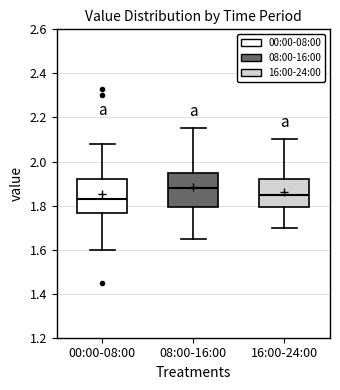

Reading left to right, transcribe this box plot: for each box, give where its median line is, the range the box spans, and where its two whiskers end, as read against the y-axis. The values are not printed on the chart, so give them approximately, as read against the axis.

00:00-08:00: median 1.84, box 1.76 to 1.92, whiskers 1.60 to 2.08
08:00-16:00: median 1.88, box 1.80 to 1.96, whiskers 1.66 to 2.16
16:00-24:00: median 1.86, box 1.80 to 1.92, whiskers 1.70 to 2.10